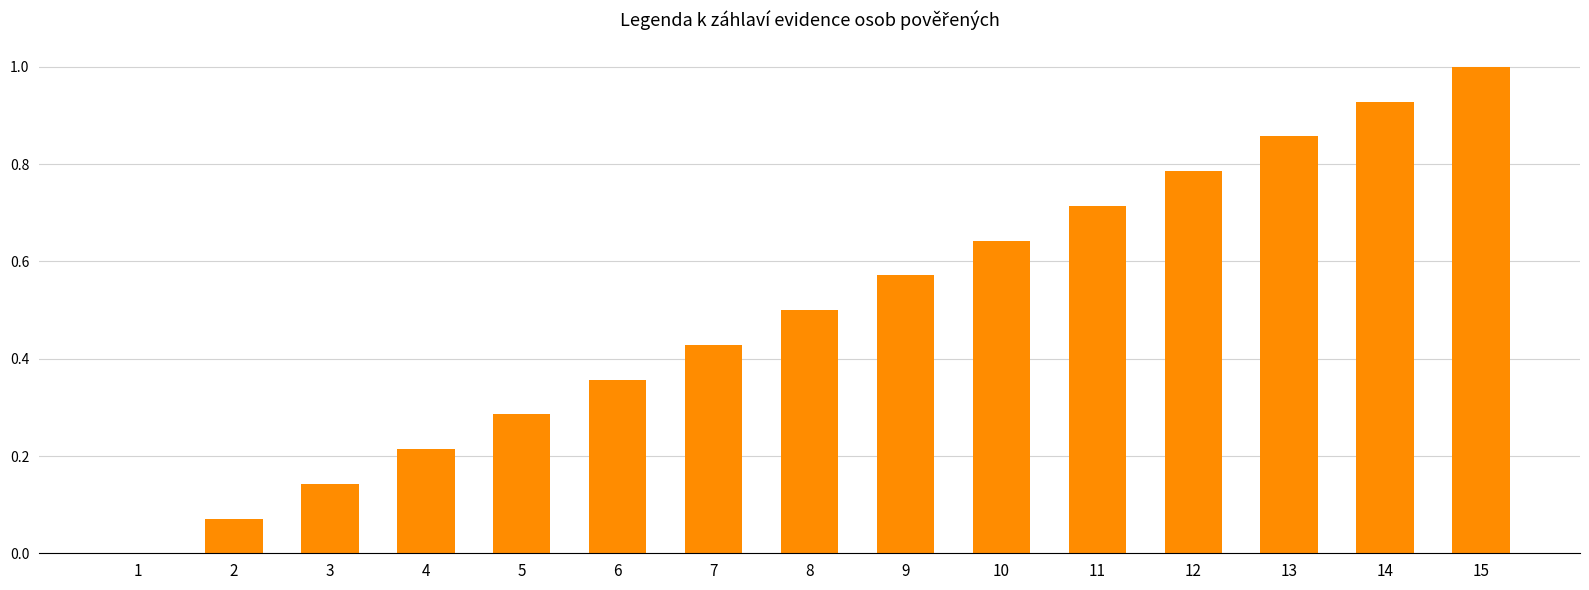

What is the change in value from 2 to 11?

+0.6